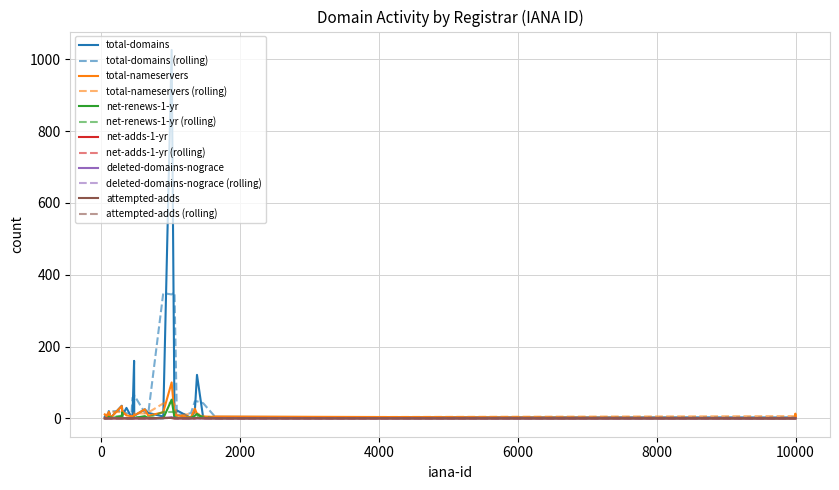

List the labels in order of deleted-domains-nograce value, smallest first.

48, 81, 106, 134, 292, 299, 360, 433, 447, 470, 472, 625, 675, 890, 1052, 1086, 1290, 1345, 1376, 1466, 1647, 9997, 9998, 9999, 303, 1011